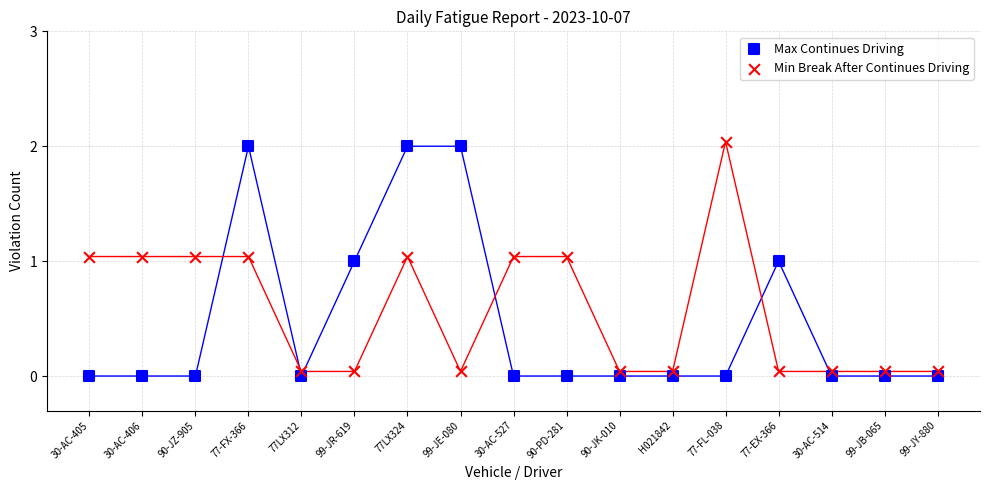

What are all the series names shown in the legend?

Max Continues Driving, Min Break After Continues Driving